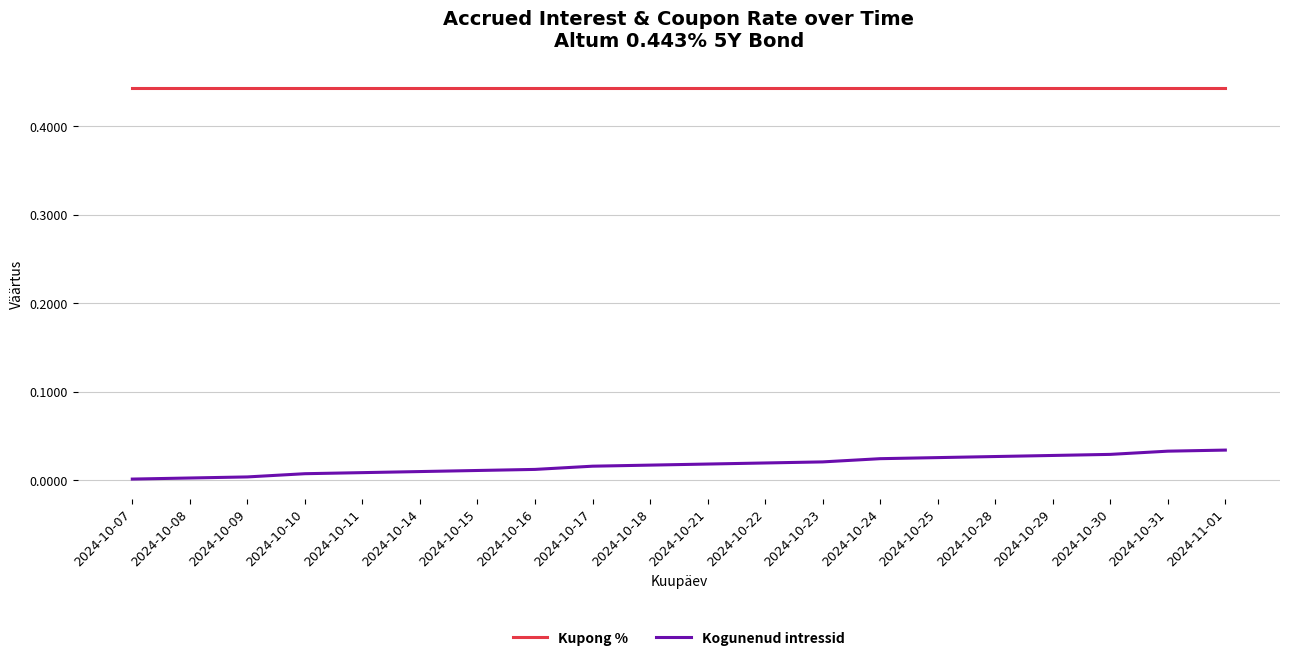

What position from the left is 2024-10-25?

15